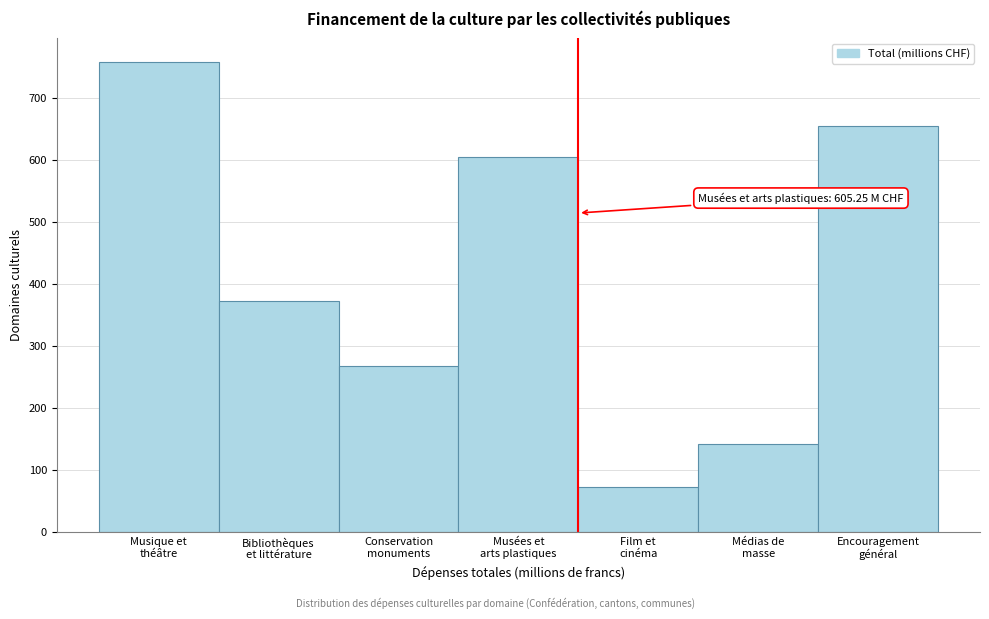

What is the smallest value displayed?

73.5